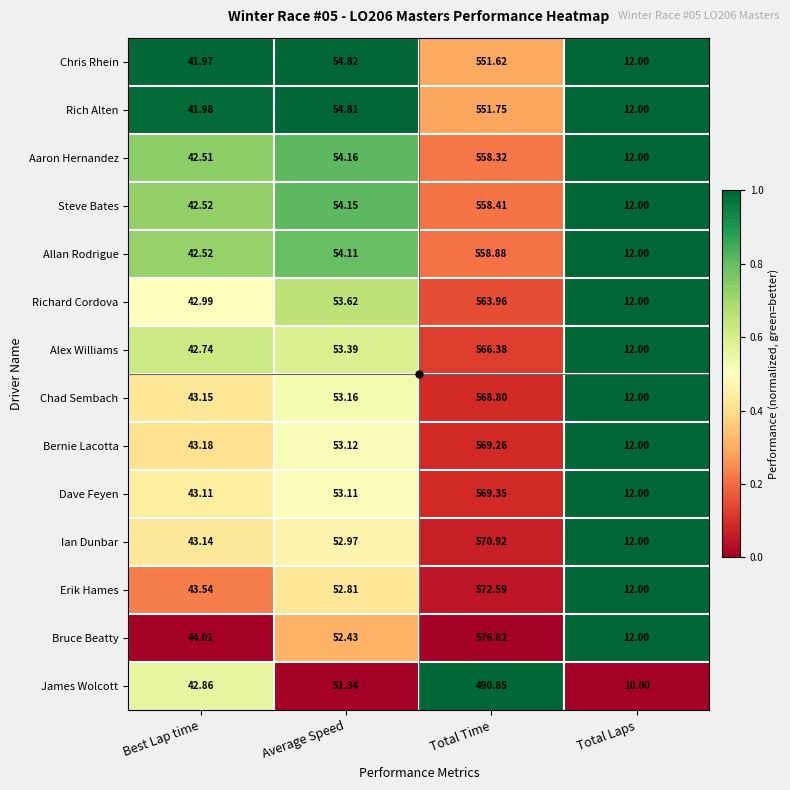

How many data points does each series have?

4